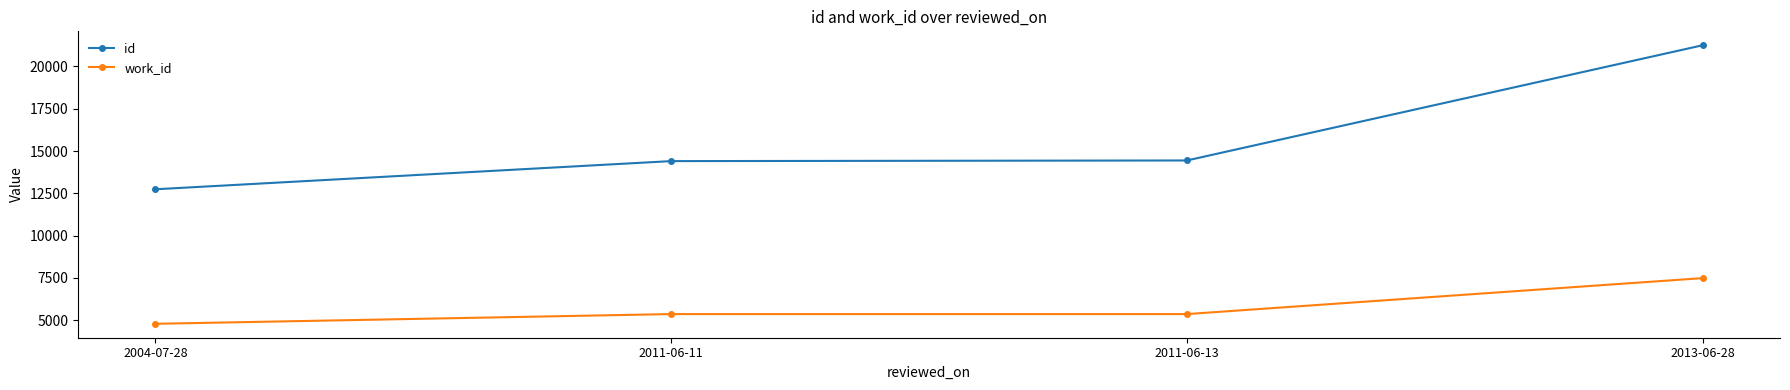

At how many categories does at least one series exceed 6562?

4